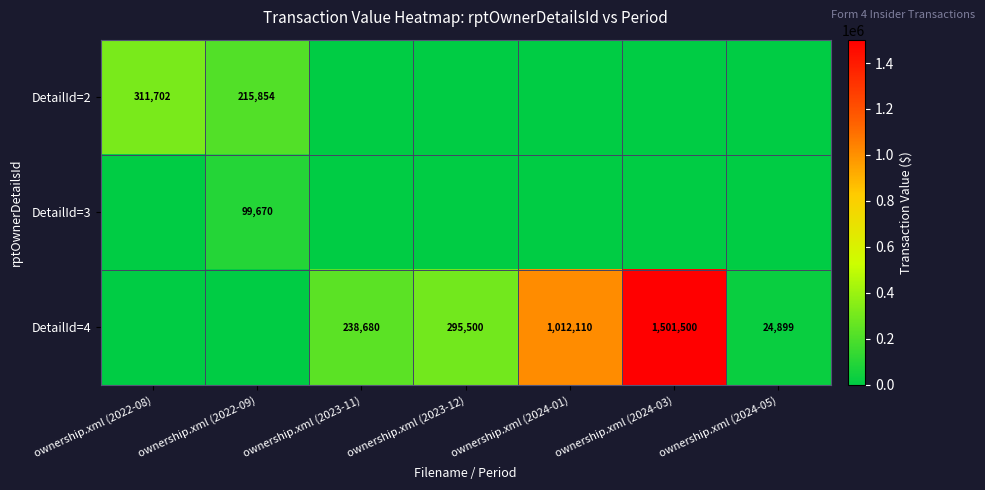

Is it true that DetailId=4 equals 2476300 at ownership.xml (2024-03)?

False